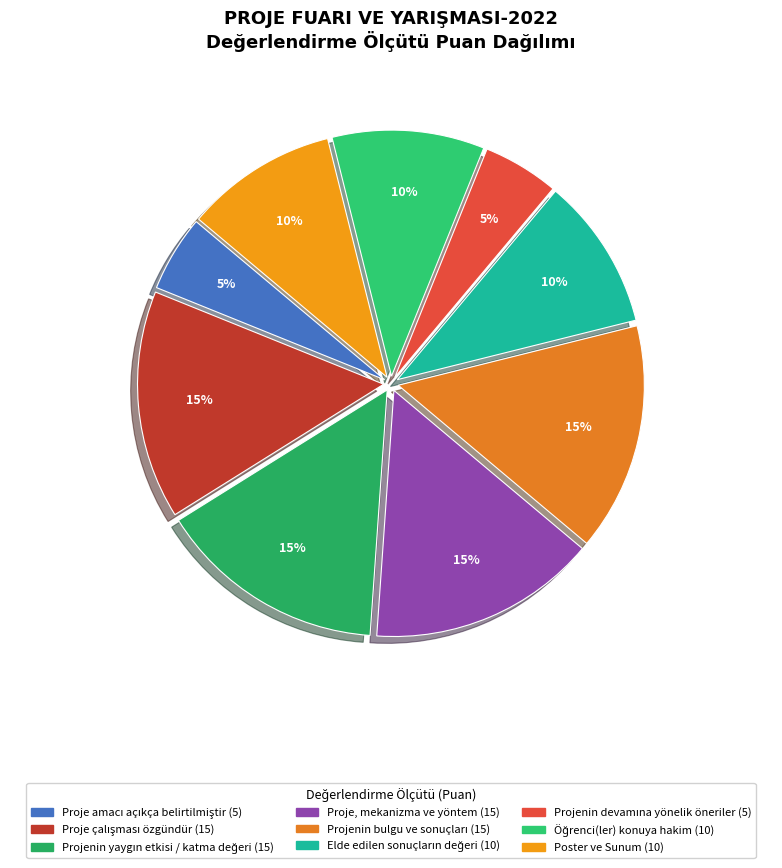

Count the number of slices in the pie.

9